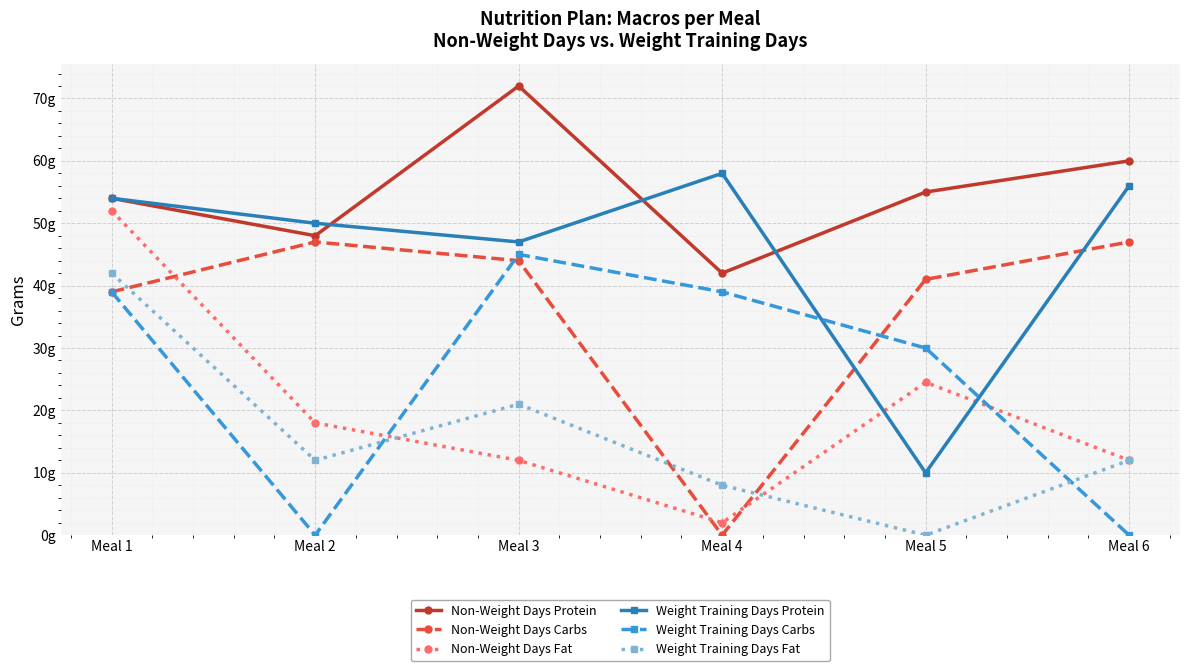

Reading left to right, extract all data points from this chart.

Non-Weight Days Protein: Meal 1=54.0	Meal 2=48.0	Meal 3=72.0	Meal 4=42.0	Meal 5=55.0	Meal 6=60.0
Non-Weight Days Carbs: Meal 1=39.0	Meal 2=47.0	Meal 3=44.0	Meal 4=0.0	Meal 5=41.0	Meal 6=47.0
Non-Weight Days Fat: Meal 1=52.0	Meal 2=18.0	Meal 3=12.0	Meal 4=2.0	Meal 5=24.5	Meal 6=12.0
Weight Training Days Protein: Meal 1=54.0	Meal 2=50.0	Meal 3=47.0	Meal 4=58.0	Meal 5=10.0	Meal 6=56.0
Weight Training Days Carbs: Meal 1=39.0	Meal 2=0.0	Meal 3=45.0	Meal 4=39.0	Meal 5=30.0	Meal 6=0.0
Weight Training Days Fat: Meal 1=42.0	Meal 2=12.0	Meal 3=21.0	Meal 4=8.0	Meal 5=0.0	Meal 6=12.0